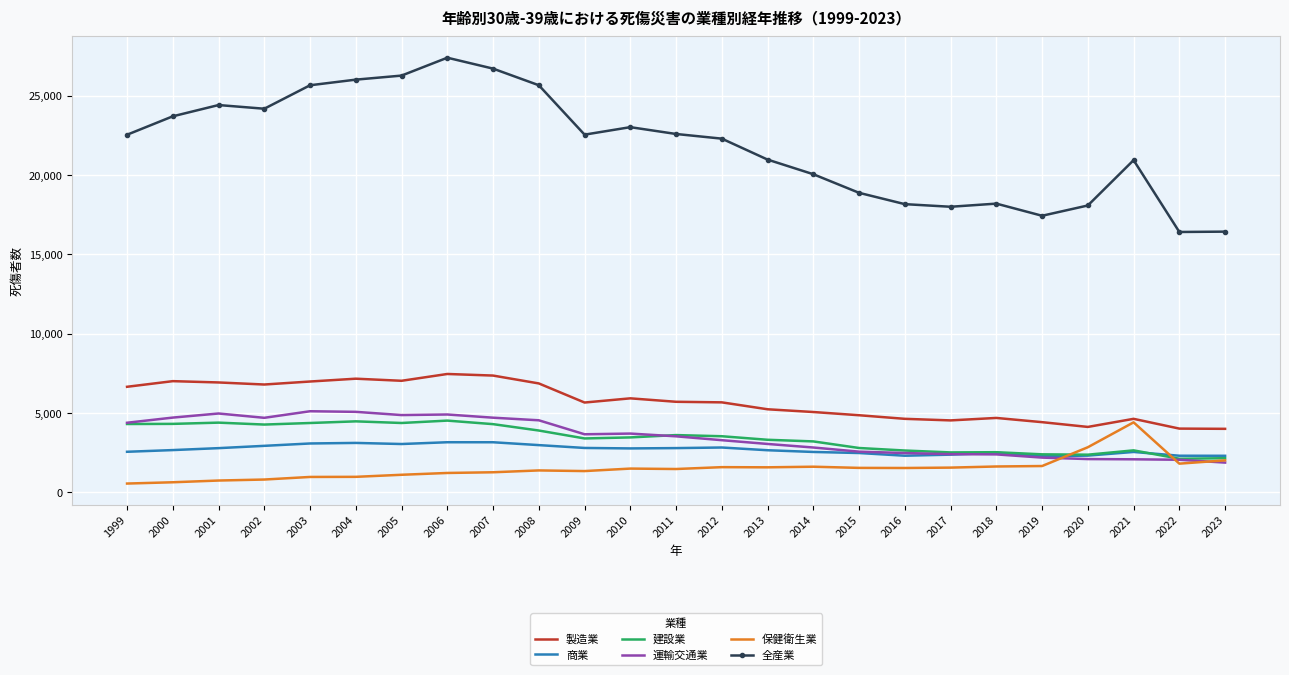

Which series has the largest range (max minus min)?

全産業